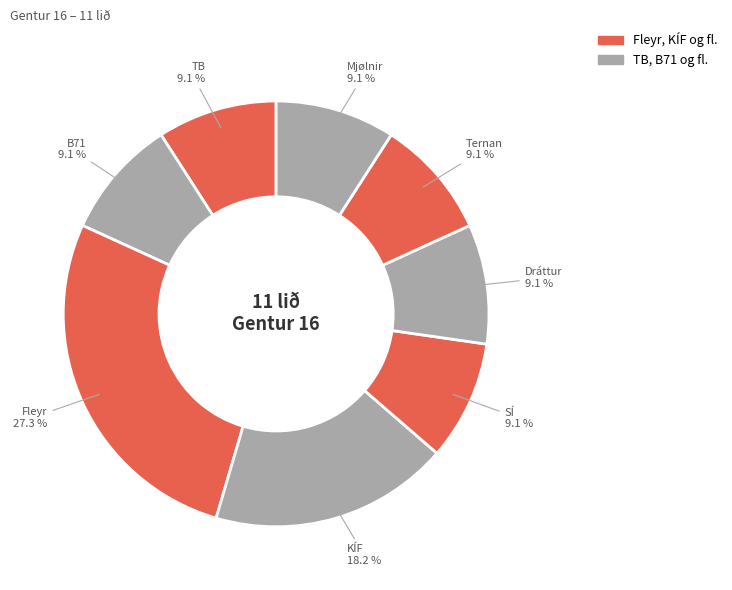

Does Fleyr account for over 50% of the chart?

No